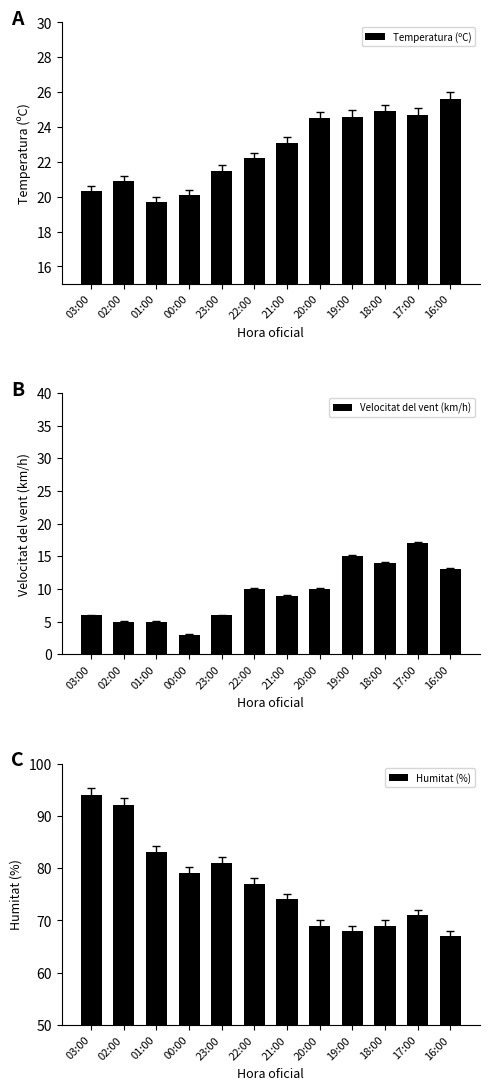

At which label is Humitat (%) closest to 80?

00:00